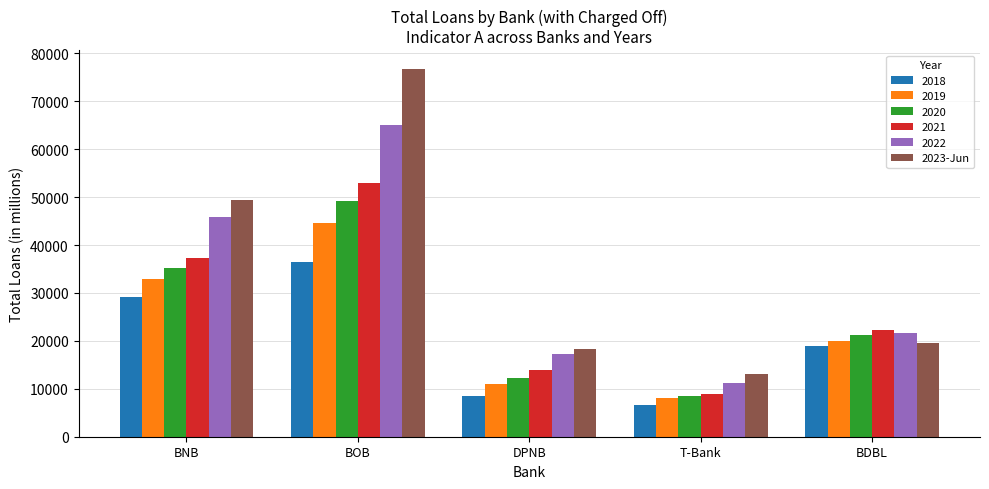

True or false: 2019 has a value of 44533.3 at BNB.

False